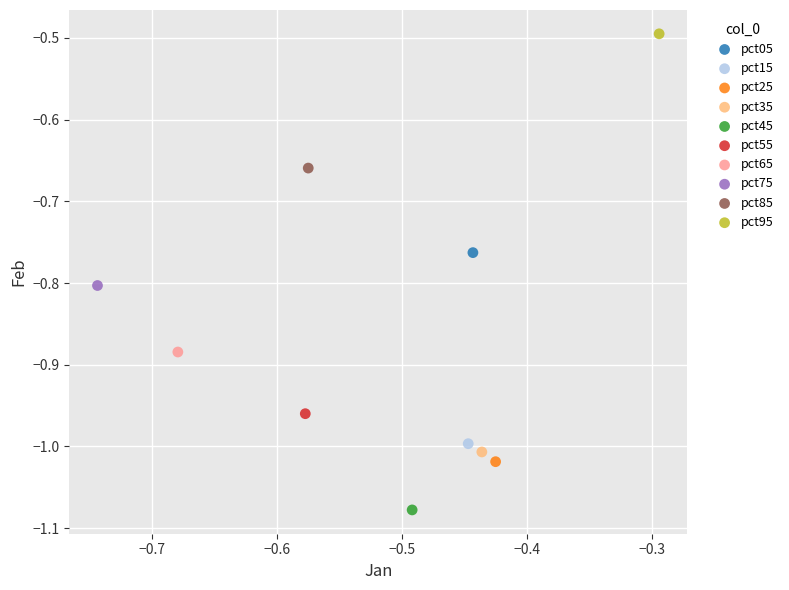

What are all the series names shown in the legend?

pct05, pct15, pct25, pct35, pct45, pct55, pct65, pct75, pct85, pct95